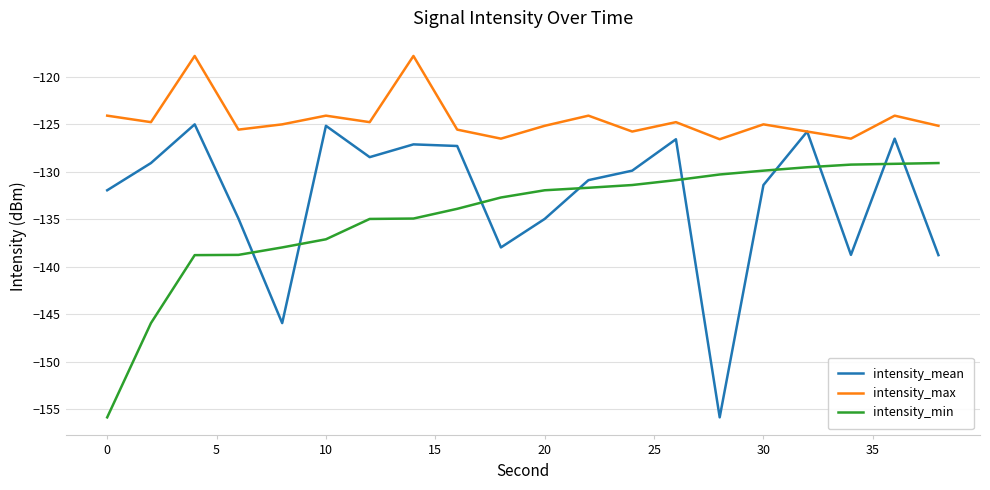

Which series has the largest range (max minus min)?

intensity_mean